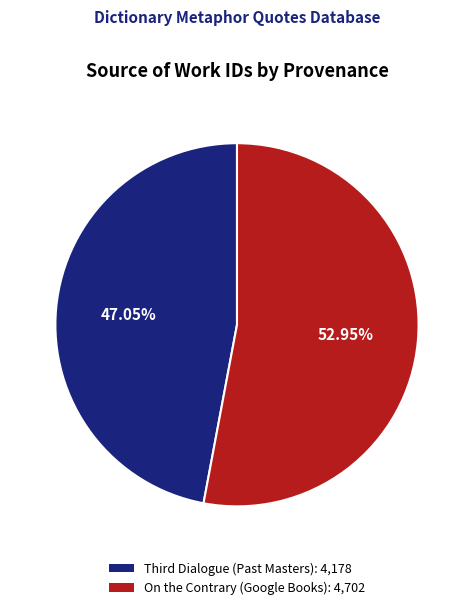

Count the number of slices in the pie.

2